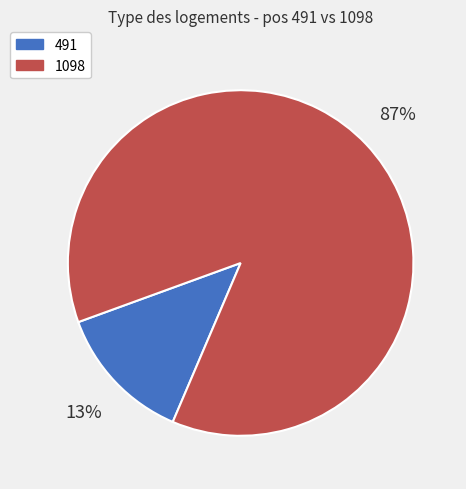

Which slice is the smallest?

491